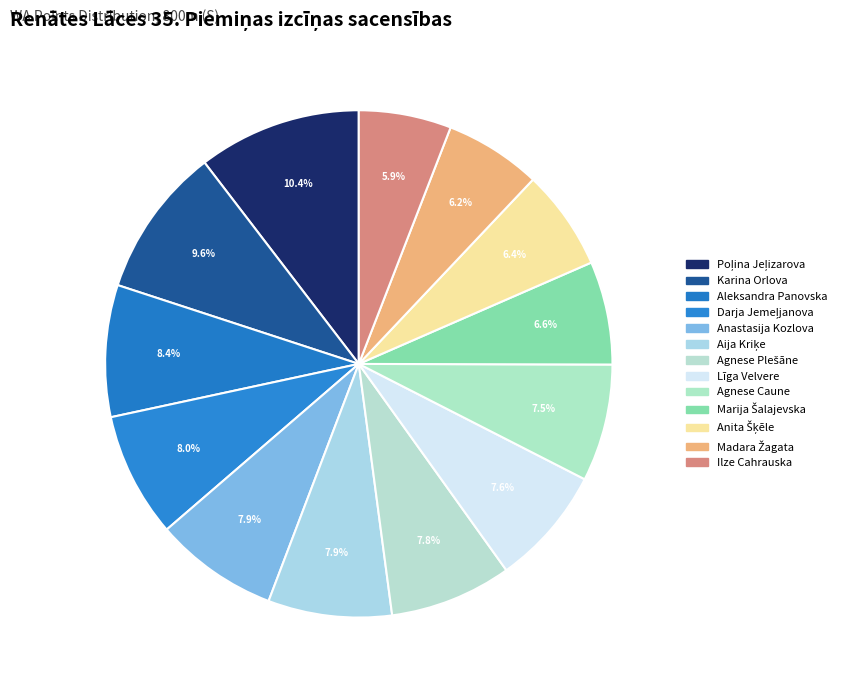

Rank the categories by value from highest to lowest.

Poļina Jeļizarova, Karina Orlova, Aleksandra Panovska, Darja Jemeļjanova, Anastasija Kozlova, Aija Kriķe, Agnese Plešāne, Līga Velvere, Agnese Caune, Marija Šalajevska, Anita Šķēle, Madara Žagata, Ilze Cahrauska